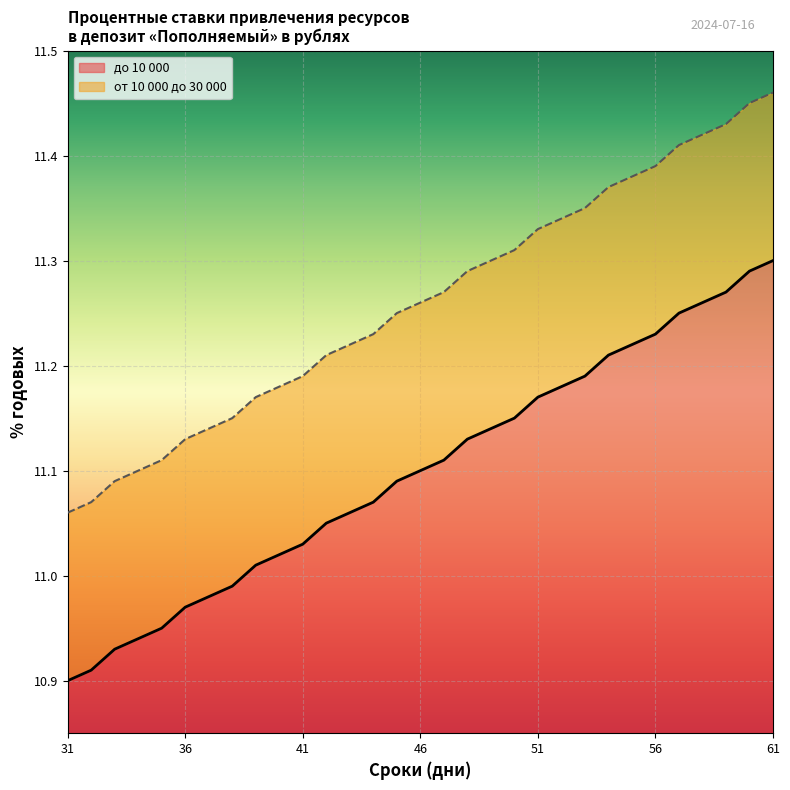

What is the difference between the maximum and minimum values in the до 10 000 series?

0.4